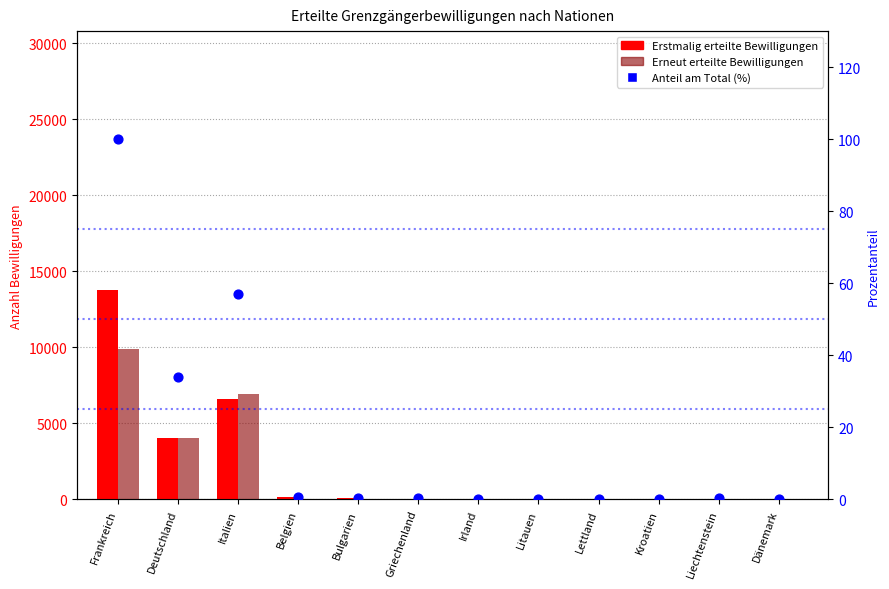

Which series has the widest spread of Y values?

Erstmalig erteilte Bewilligungen